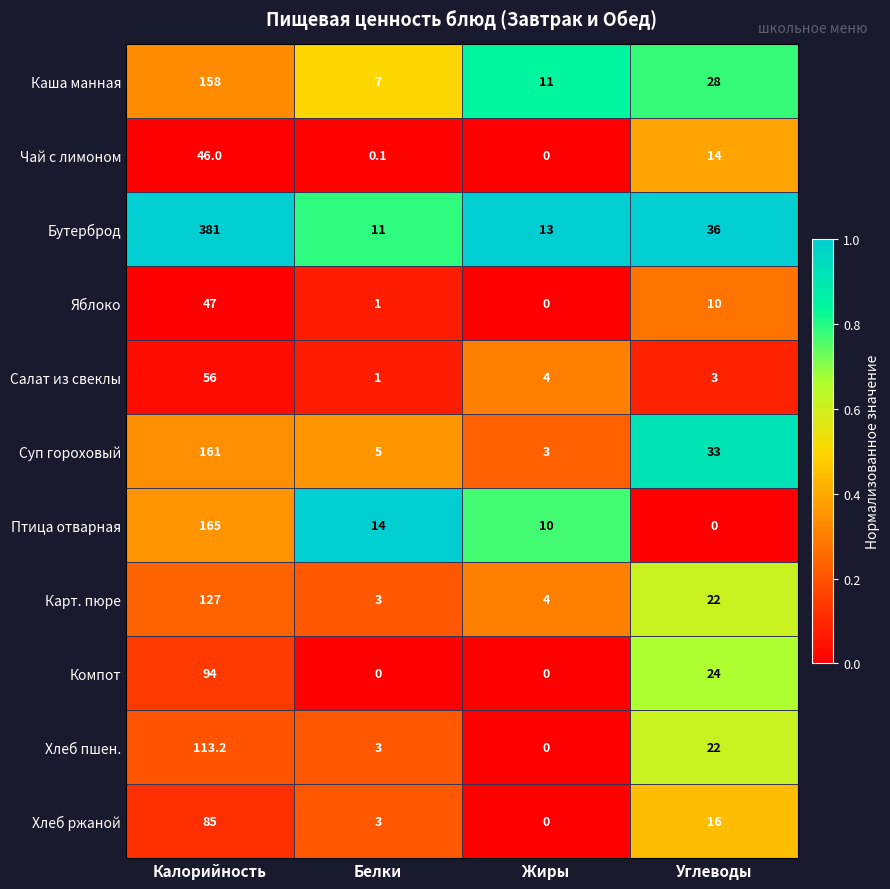

Which category has the highest value across all series?

Калорийность